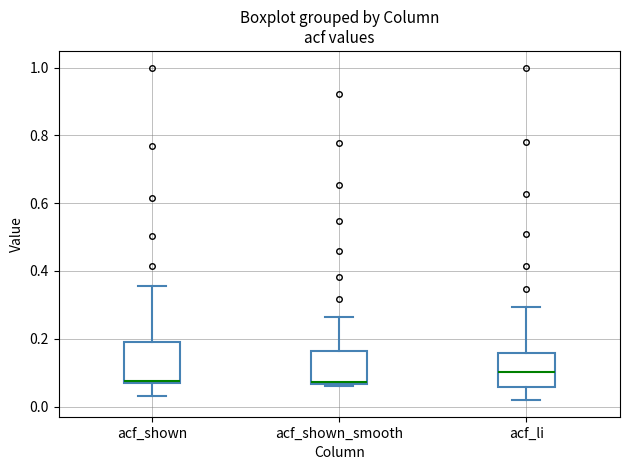

Reading left to right, transcribe this box plot: for each box, give where its median line is, the range the box spans, and where its two whiskers end, as read against the y-axis. The values are not printed on the chart, so give them approximately, as read against the axis.

acf_shown: median 0.08, box 0.06 to 0.20, whiskers 0.04 to 0.36
acf_shown_smooth: median 0.08, box 0.06 to 0.16, whiskers 0.06 (just below the box's lower edge) to 0.26
acf_li: median 0.10, box 0.06 to 0.16, whiskers 0.02 to 0.30